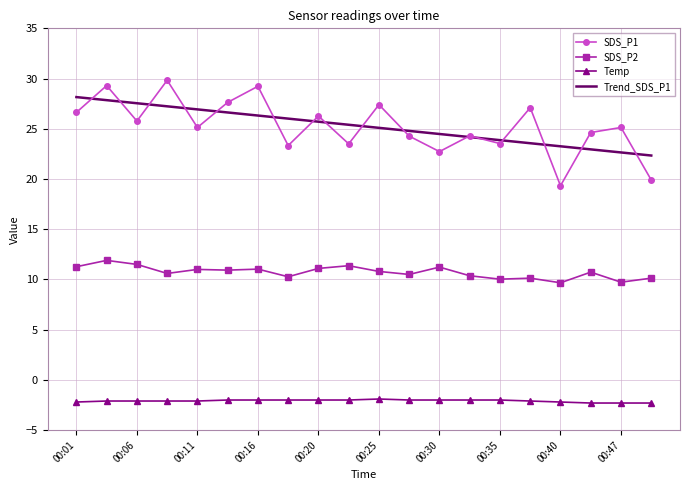

In SDS_P1, how many points are lower than both neighbors (excluding endpoints)?

7